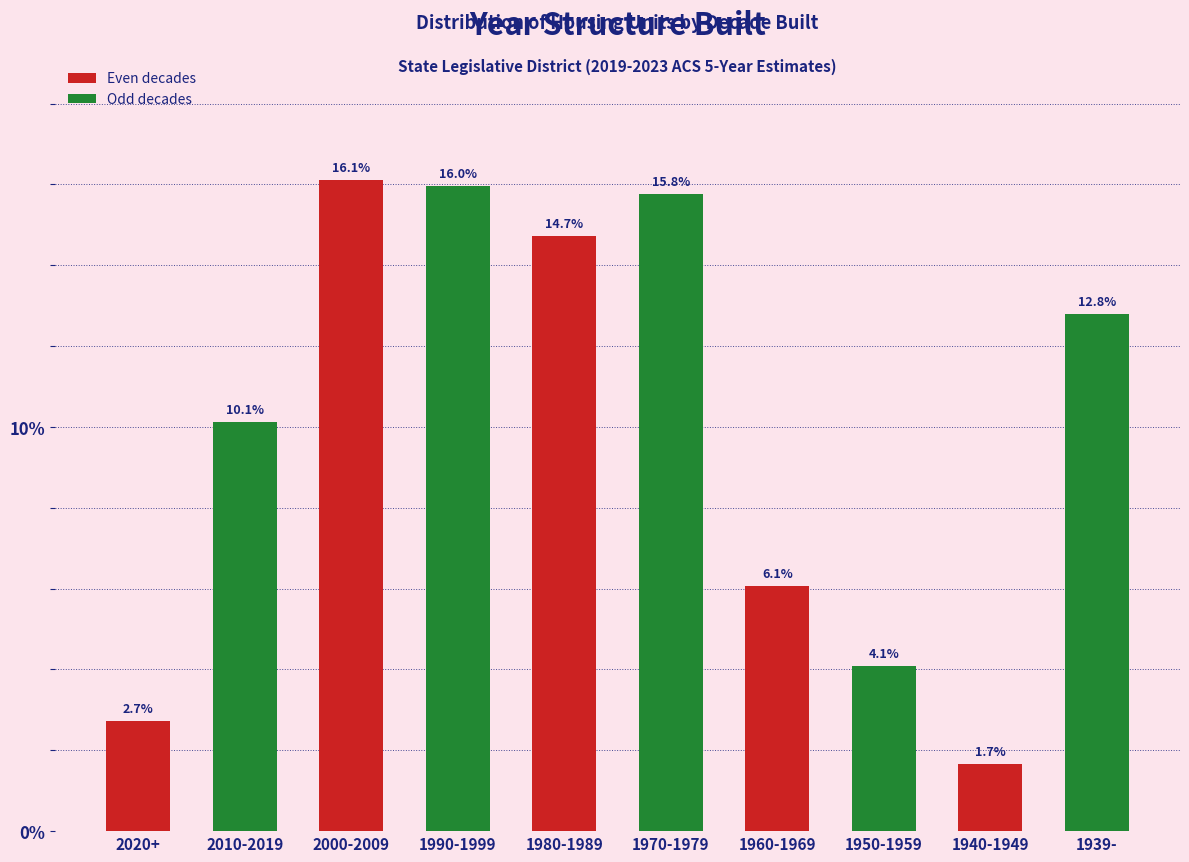

Reading left to right, list all the values displayed in this chart.

2.7	10.1	16.1	16.0	14.7	15.8	6.1	4.1	1.7	12.8